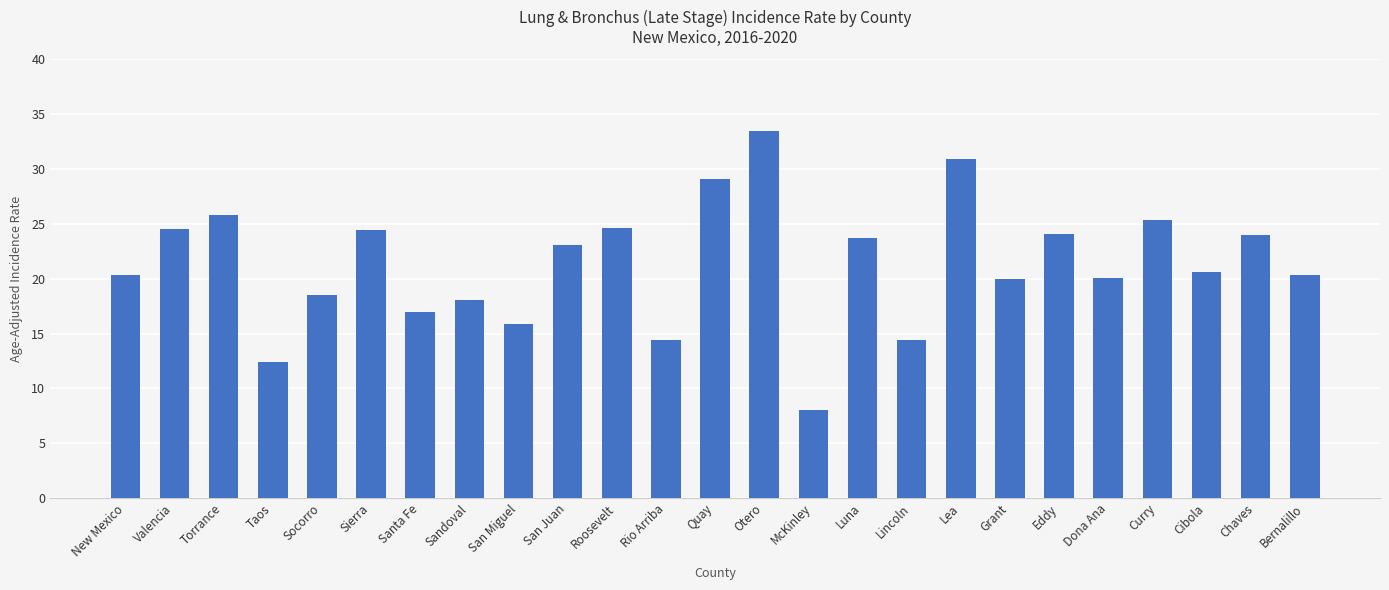

What is the value of the 21st bar from the left?

20.1